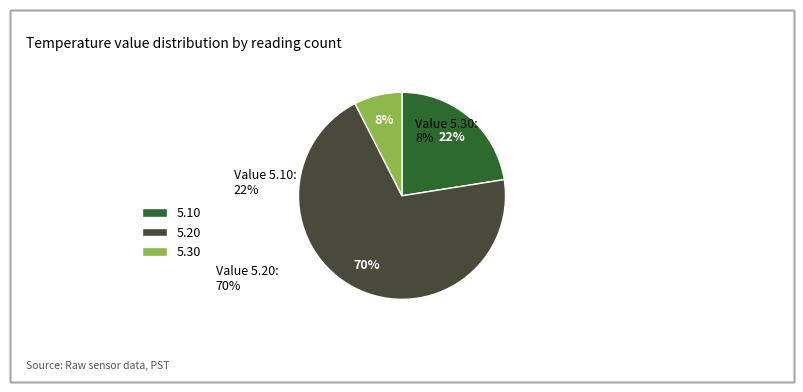

Rank the categories by value from highest to lowest.

5.20, 5.10, 5.30